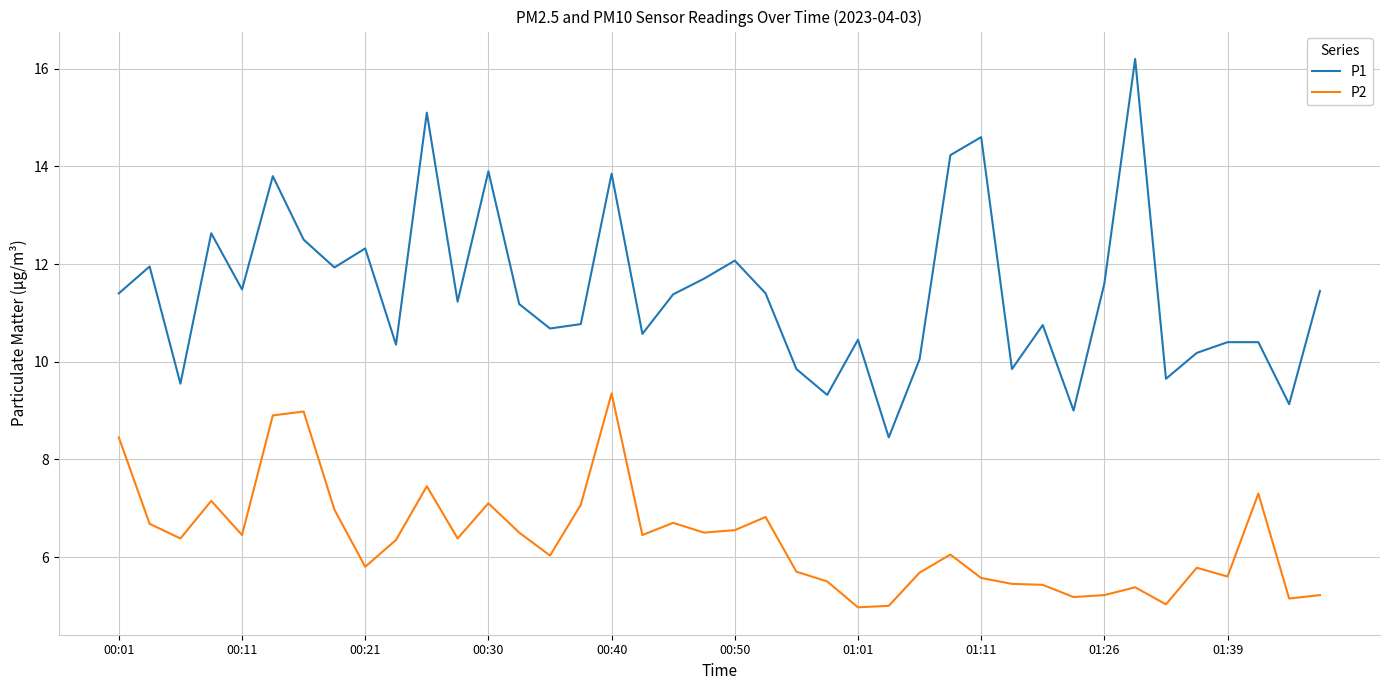

True or false: P2 and P1 intersect in this chart.

False